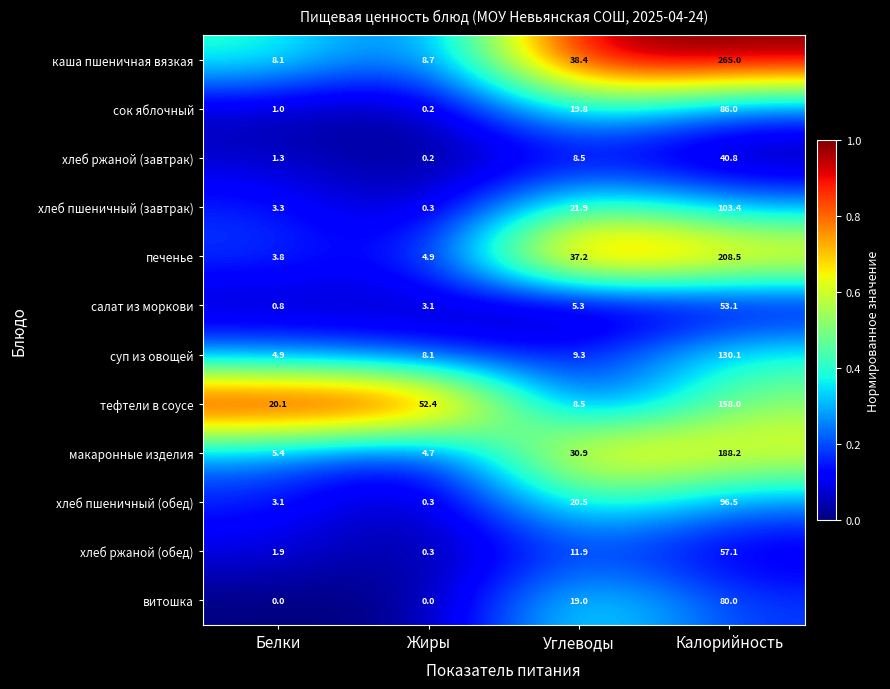

At how many categories does at least one series exceed 0?

4